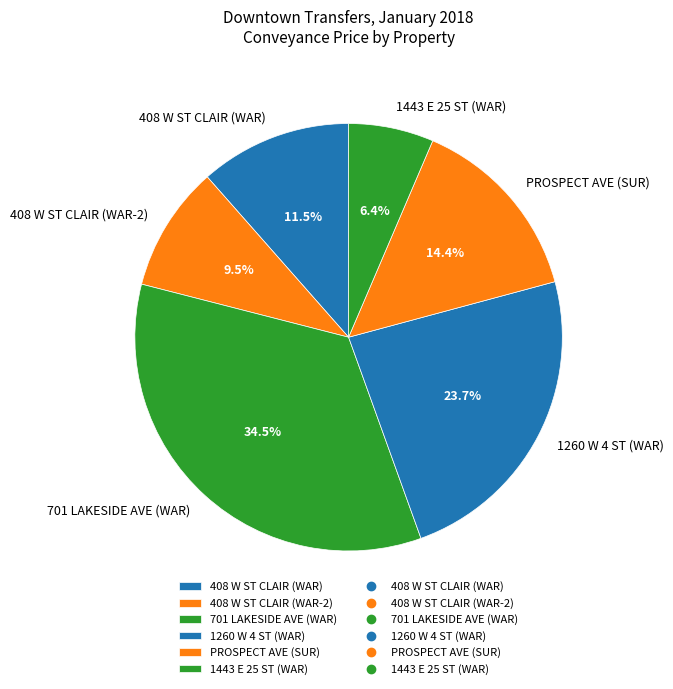

How many segments does this pie chart have?

6